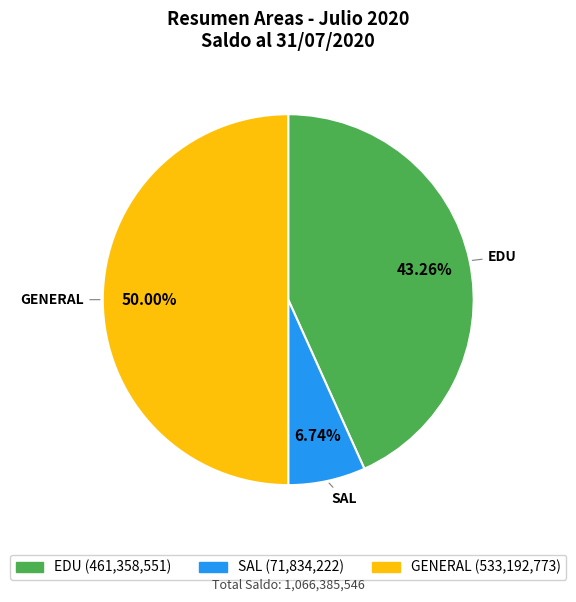

What is the smallest slice in the pie chart?

SAL